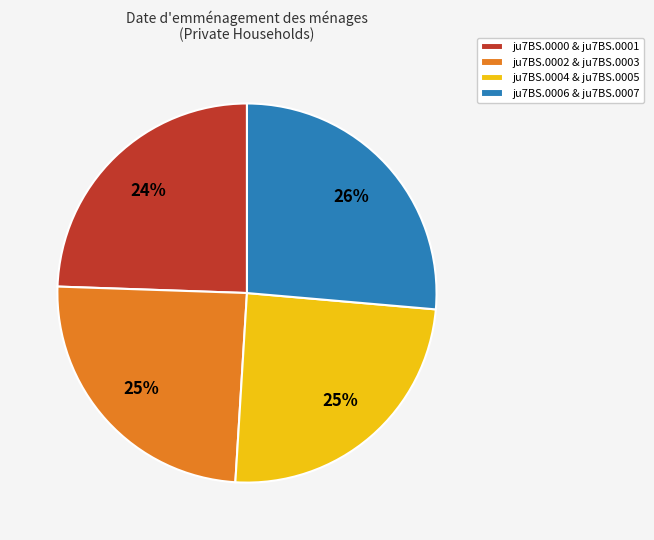

To the nearest percent, what percentage of the pie is ju7BS.0004 & ju7BS.0005?

25%